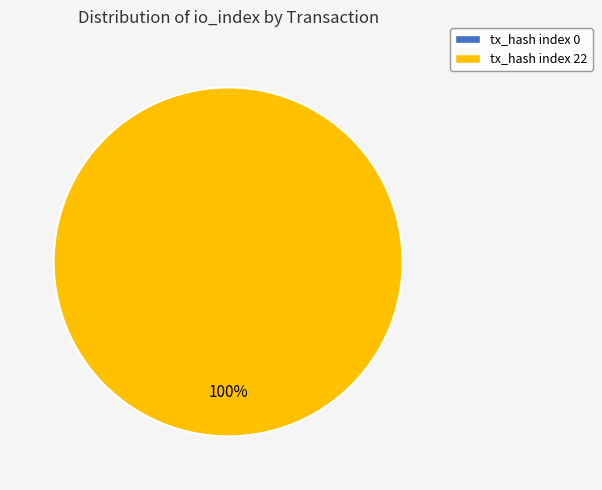

Combined, what portion of the pie is tx_0 (io_index=0) and tx_1 (io_index=22)?

100.0%